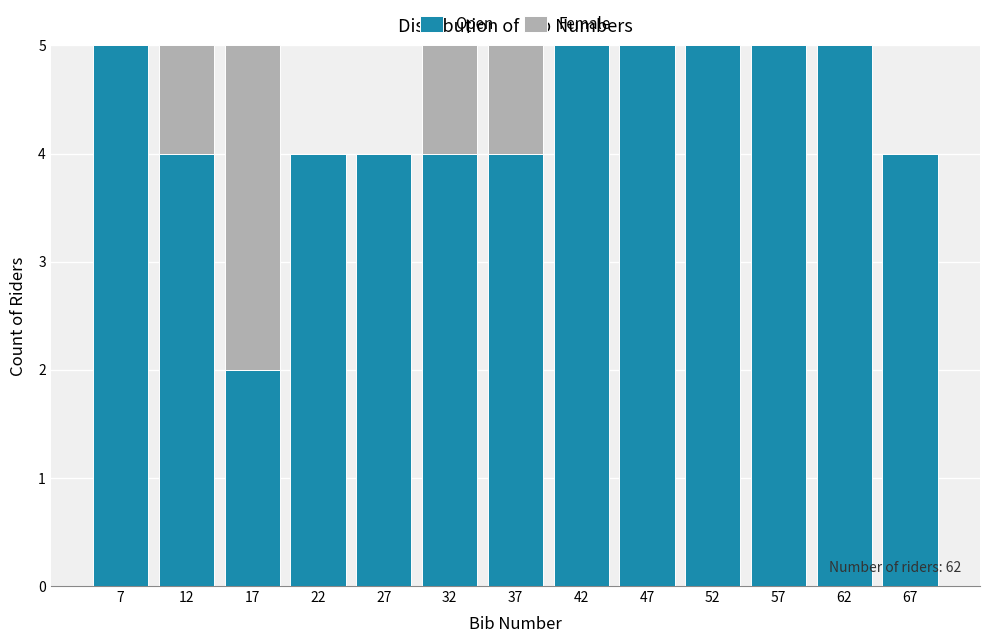

Reading left to right, what are the values for Open?

7=5	12=4	17=2	22=4	27=4	32=4	37=4	42=5	47=5	52=5	57=5	62=5	67=4